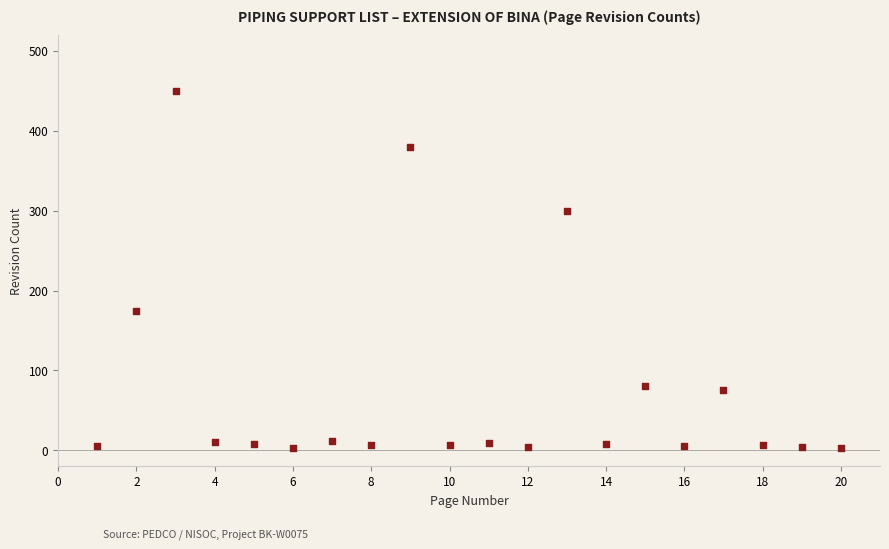

What is the range of X values (max minus min)?

19